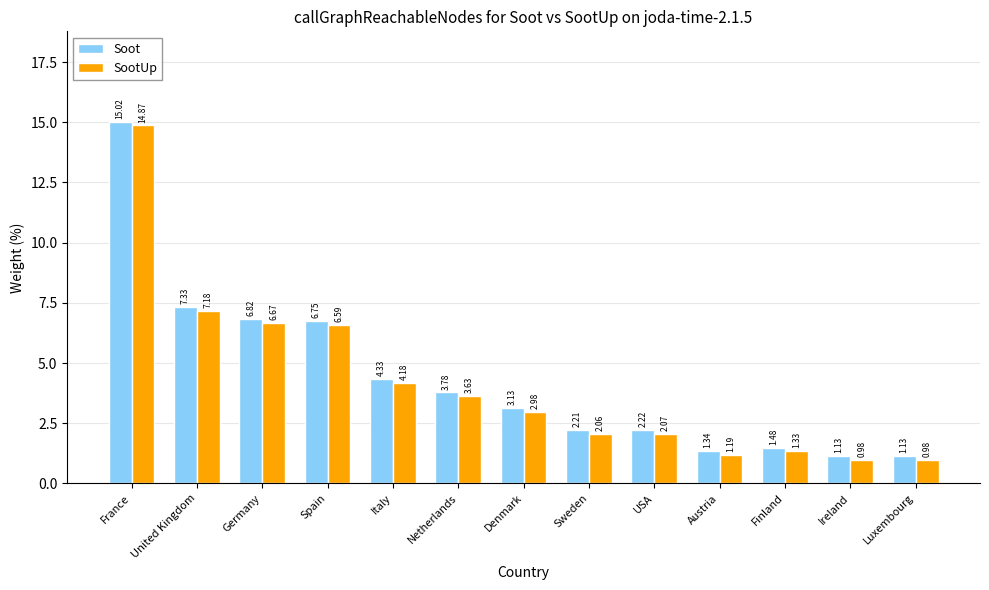

What are all the series names shown in the legend?

Soot, SootUp